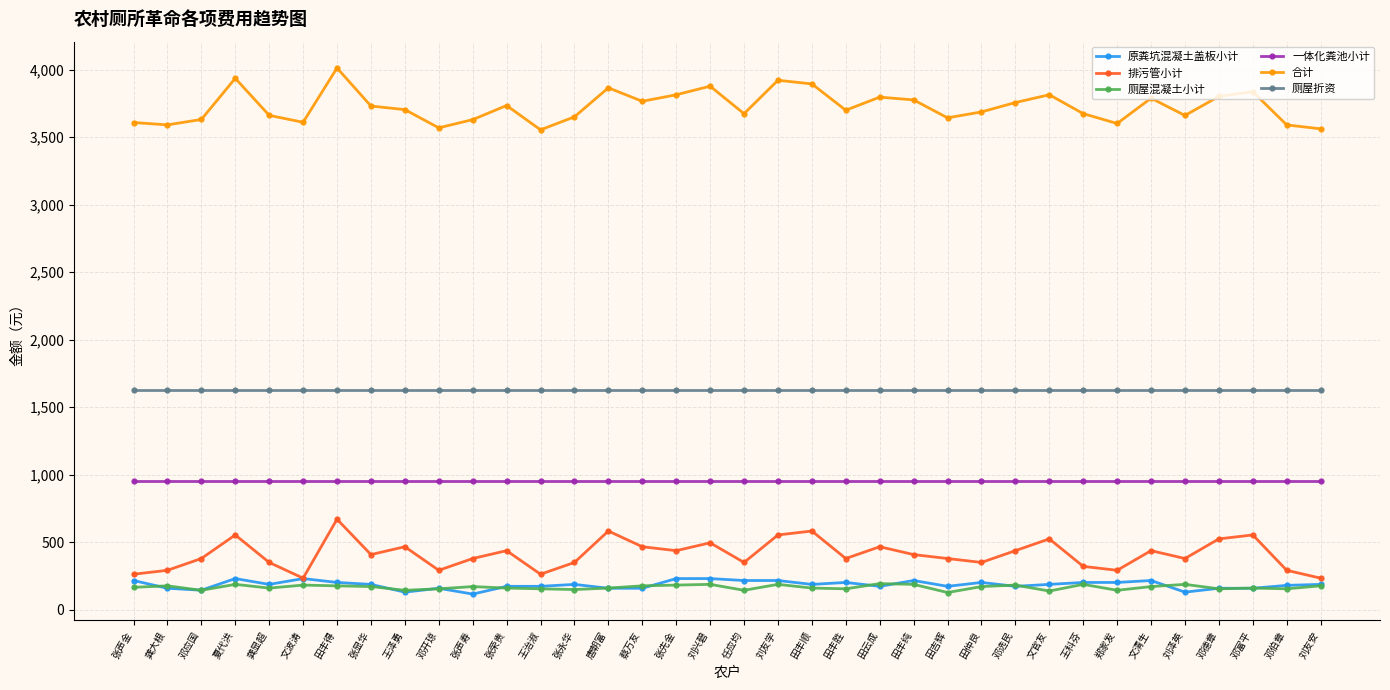

What is the minimum value for 合计?

3554.9